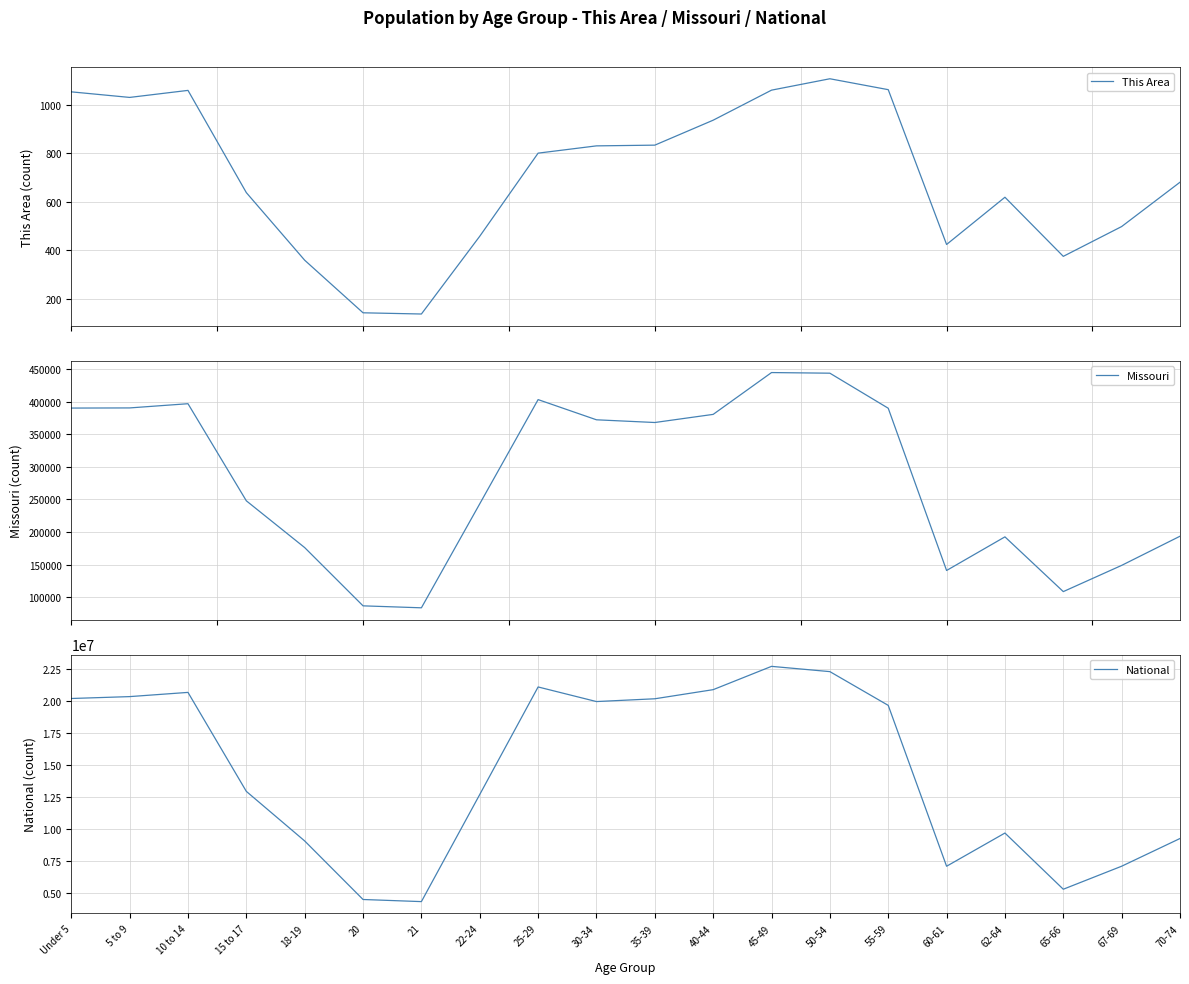

At which category does National reach its first local peak?

10 to 14